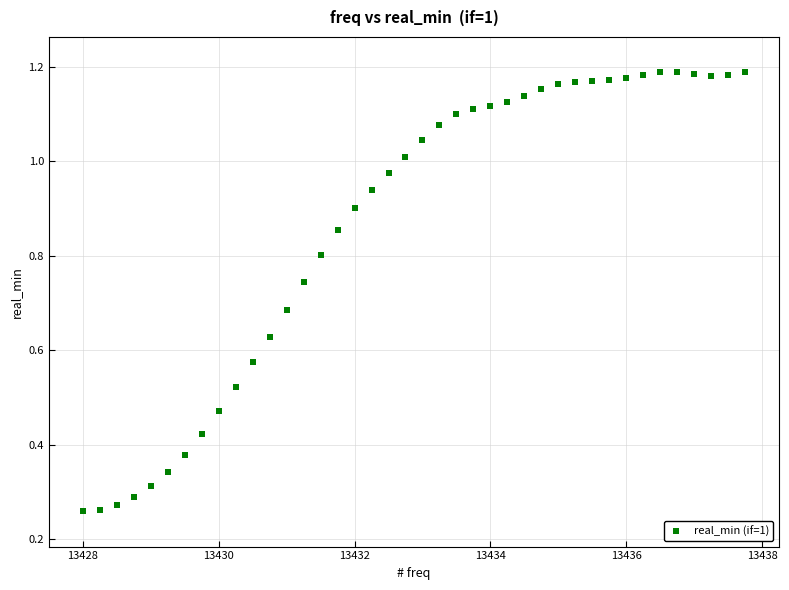

What is the range of X values (max minus min)?

9.8